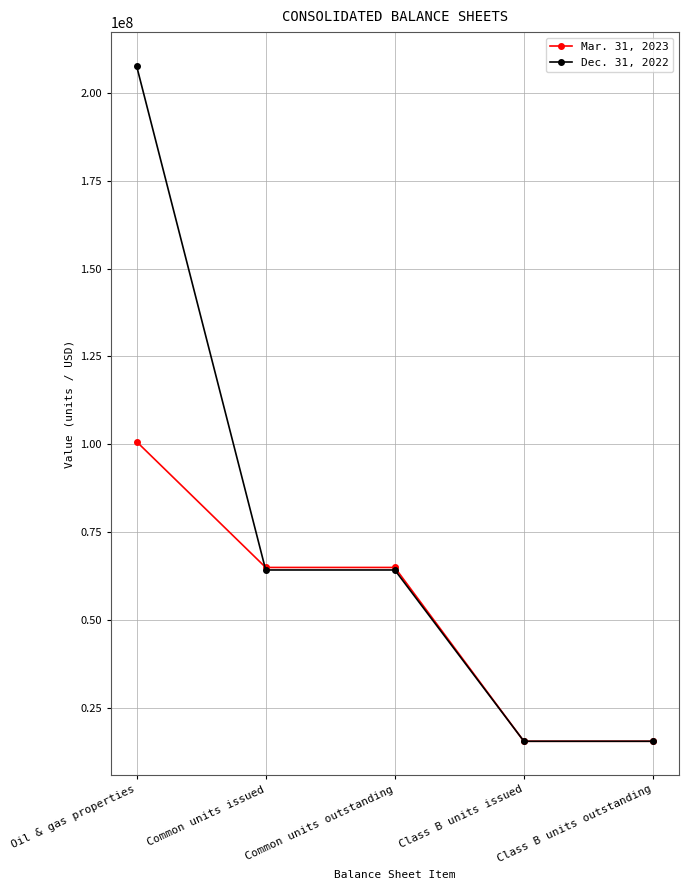

What is the sum of all Mar. 31, 2023 values?

261627849